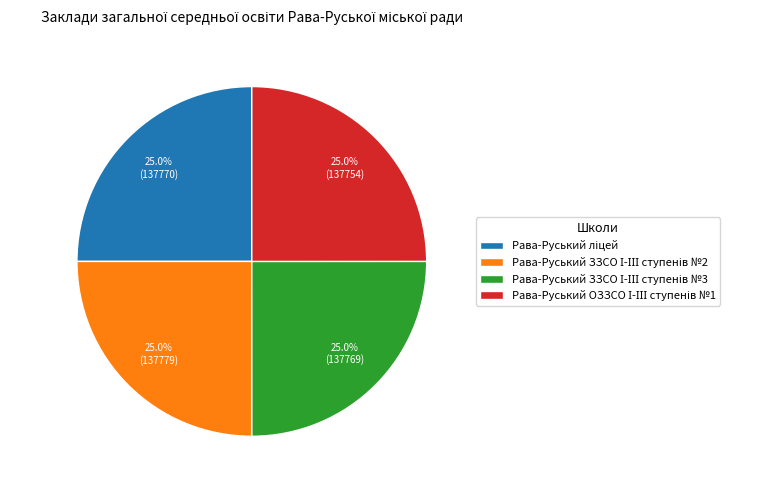

Does any single category account for the majority?

No